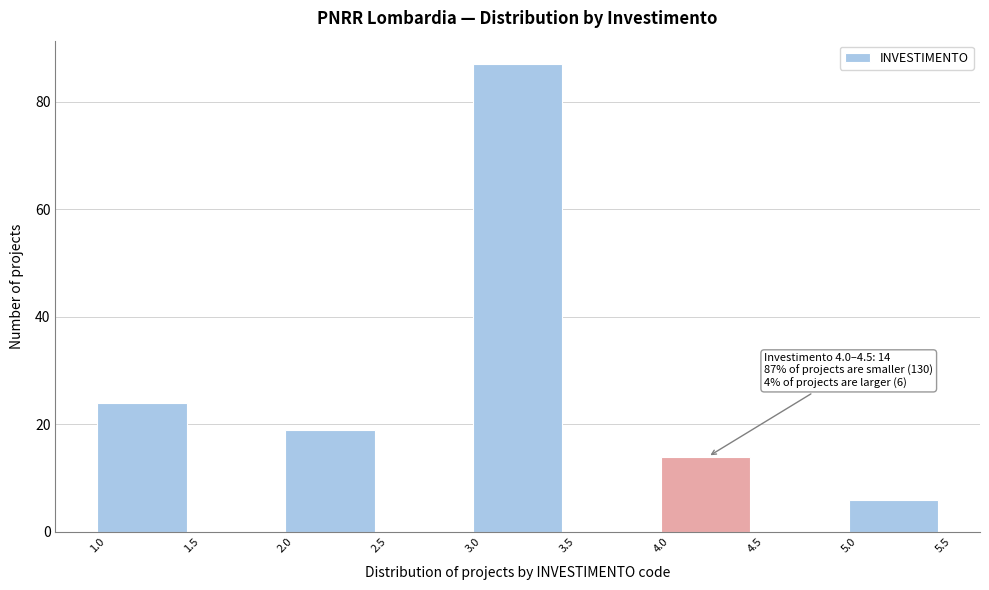

Which range on the x-axis has the tallest bar?

3.0 to 3.5